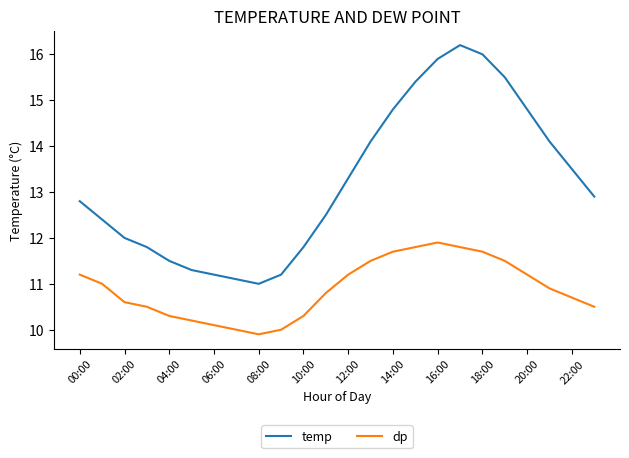

True or false: dp and temp cross at least once.

False